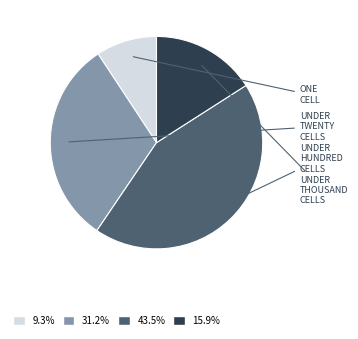

Does any single category account for the majority?

No